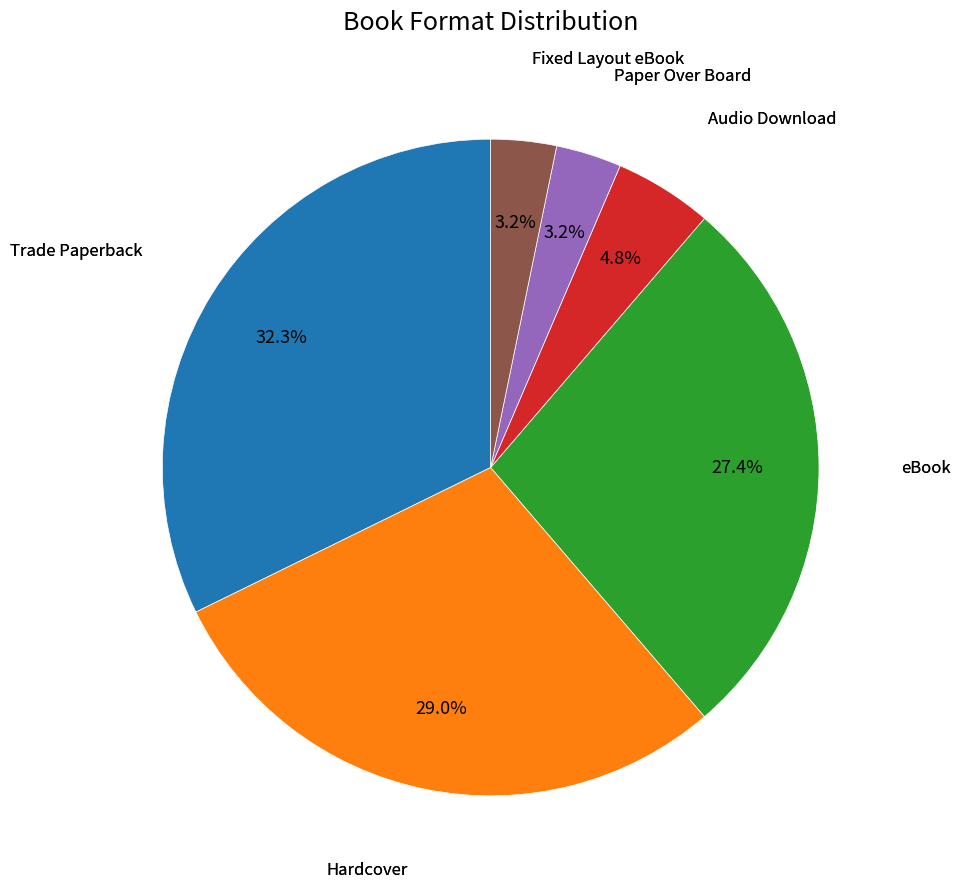

Is there a majority slice in this chart?

No